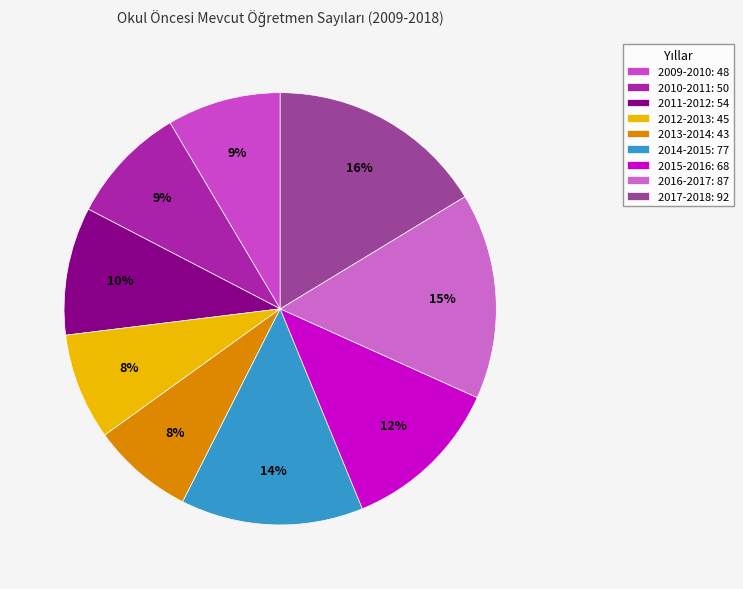

How many slices are in this pie chart?

9